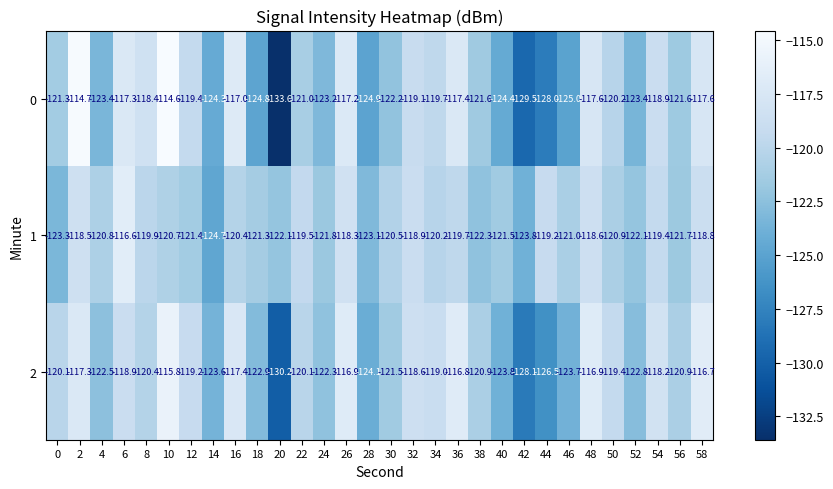

Which series changed the most between 6 and 38?

1